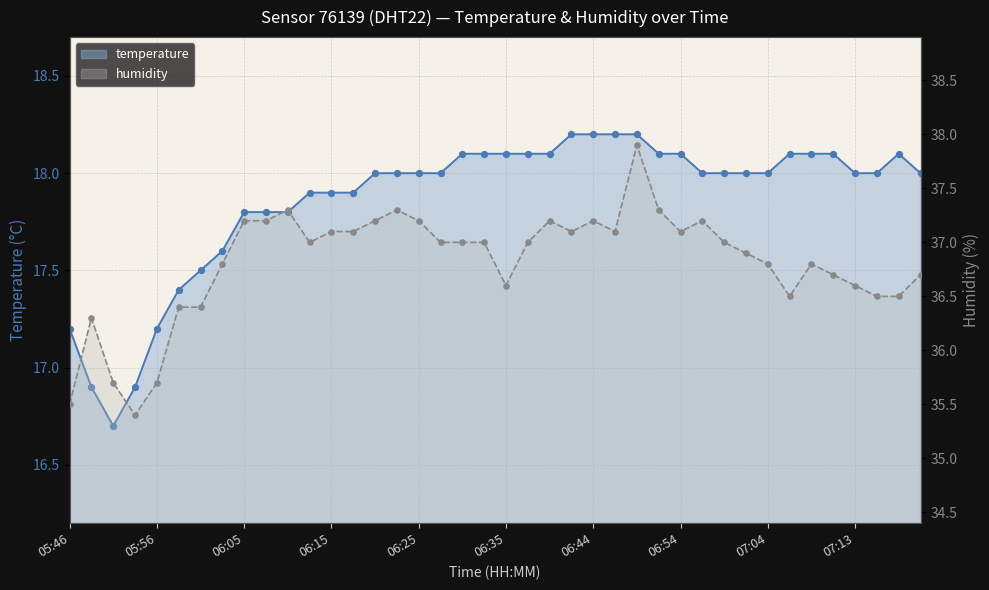

Which series has the largest total across all categories?

humidity